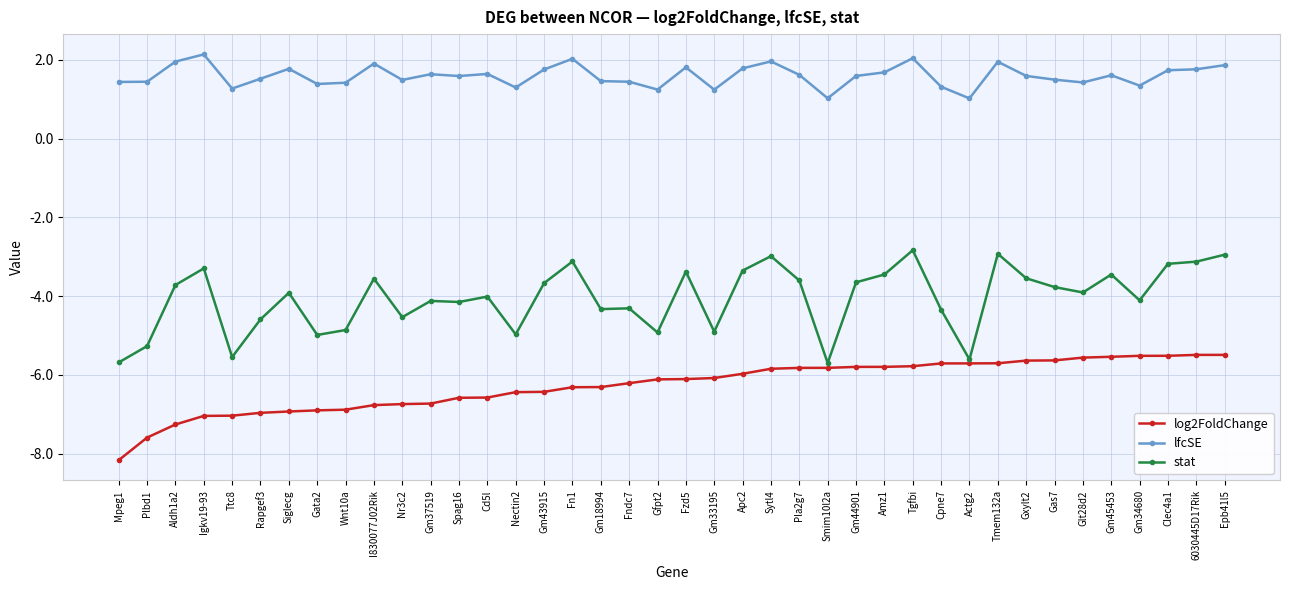

What are all the series names shown in the legend?

log2FoldChange, lfcSE, stat